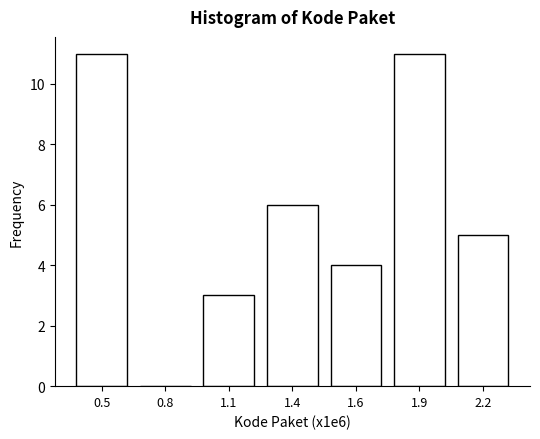

Reading right to left, what are all the values shown in this chart?

2.2=5	1.9=11	1.6=4	1.4=6	1.1=3	0.8=0	0.5=11